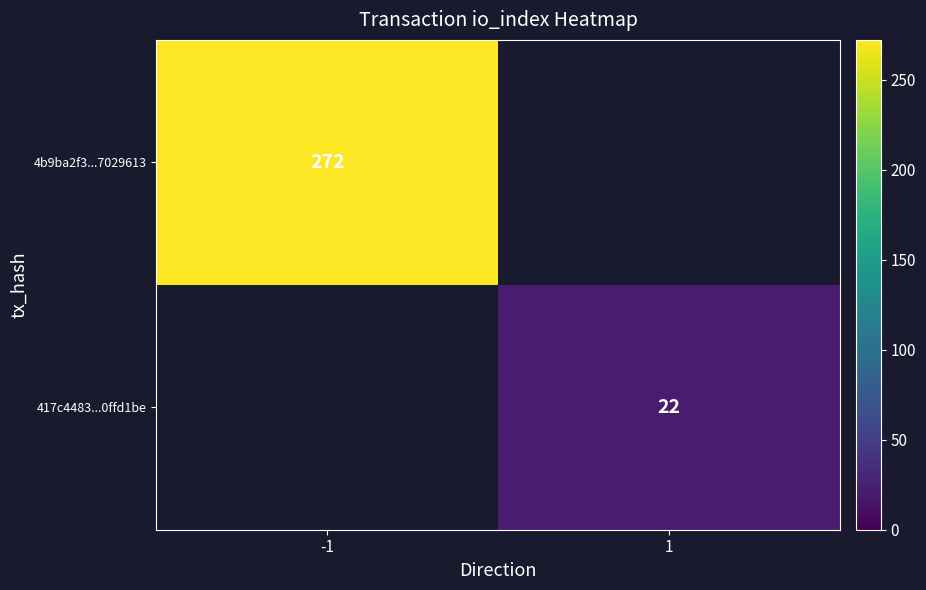

The 4b9ba2f3...7029613 series shows 59 at -1. True or false?

False